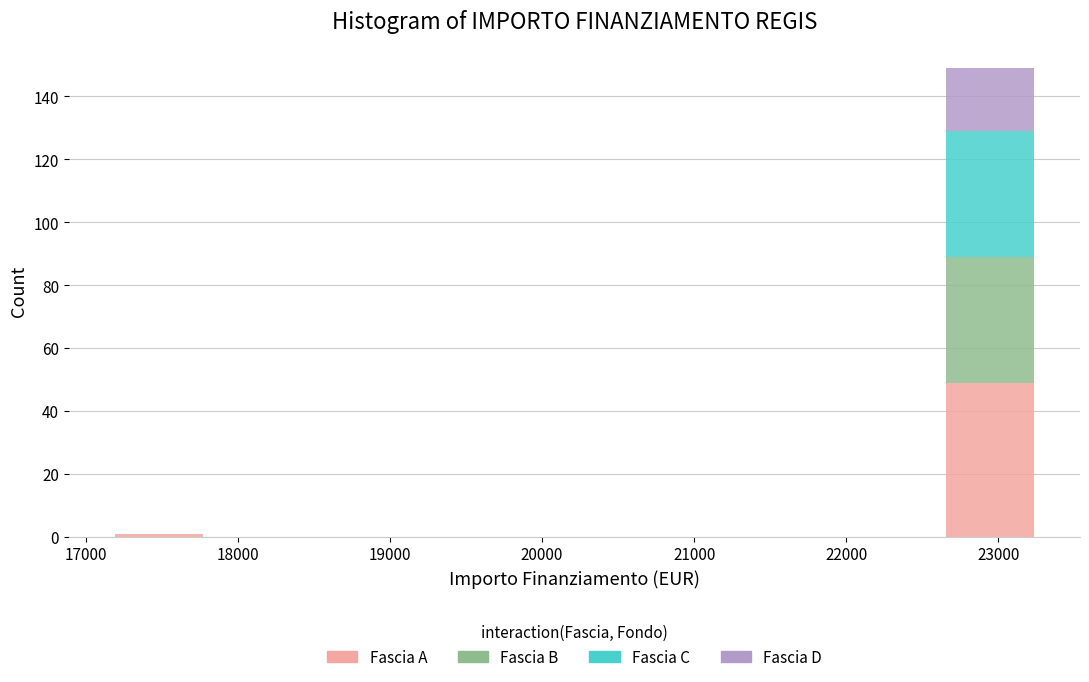

Reading left to right, list every stacked bar in this chart as the range it spans on the x-axis followed by its total height. Neither the bar edges nor the heights are printed on the chart, so give them approximately, as read against the axes.

17200 to 17800: under 2
17800 to 18400: 0
18400 to 19000: 0
19000 to 19600: 0
19600 to 20200: 0
20200 to 20800: 0
20800 to 21400: 0
21400 to 22000: 0
22000 to 22600: 0
22600 to 23300: 150